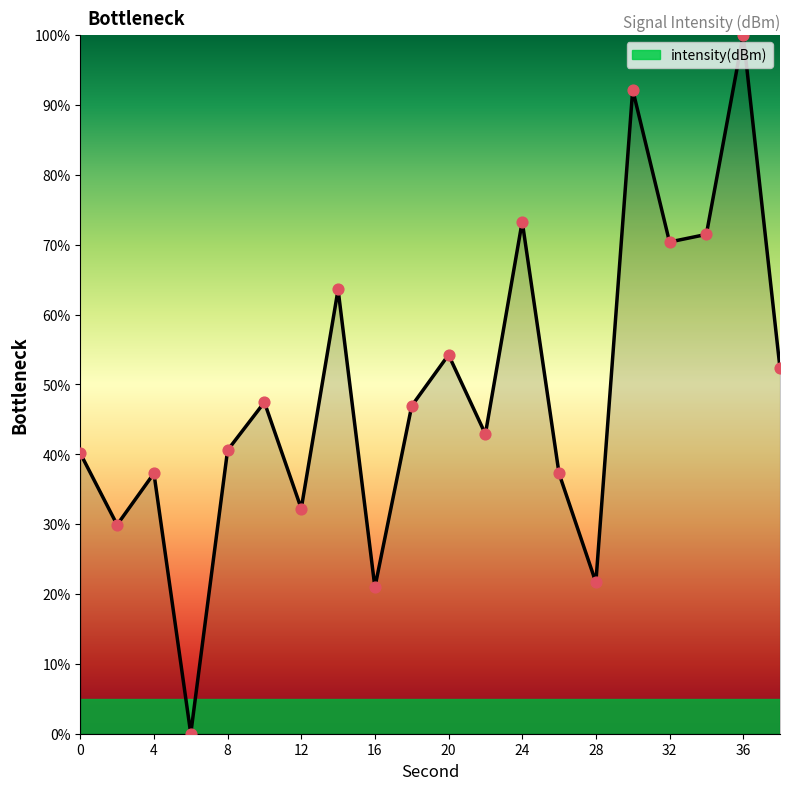

What is the difference between the maximum and minimum values?

100.0